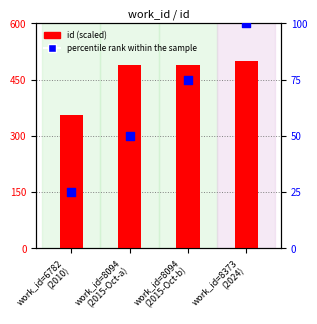

Is the value of percentile rank within the sample at work_id=6782
(2010) greater than the value of id (scaled) at work_id=8094
(2015-Oct-b)?

No